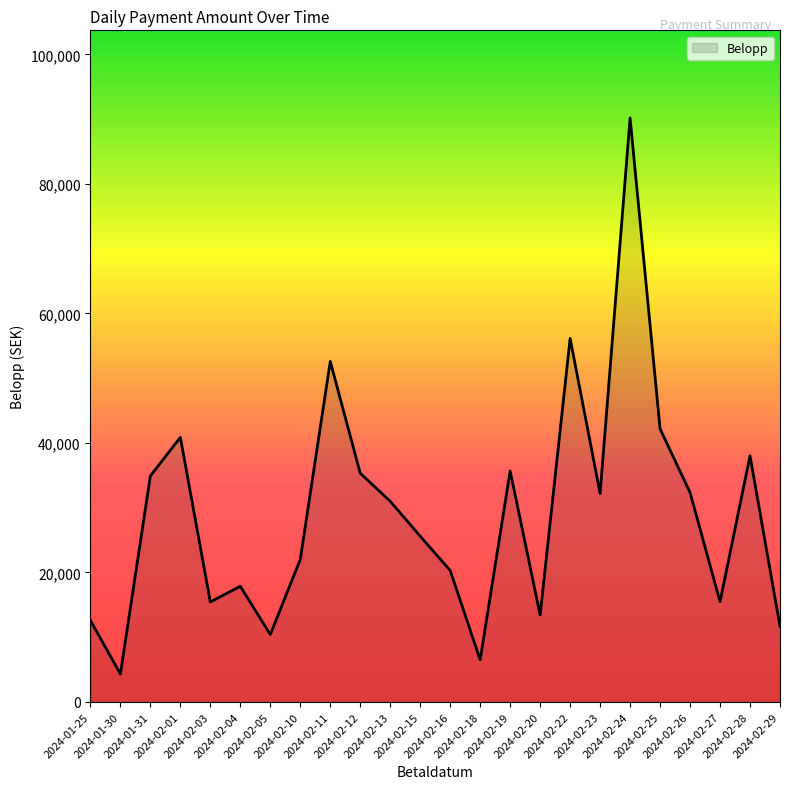

At which category does the data reach its first local valley?

2024-01-30